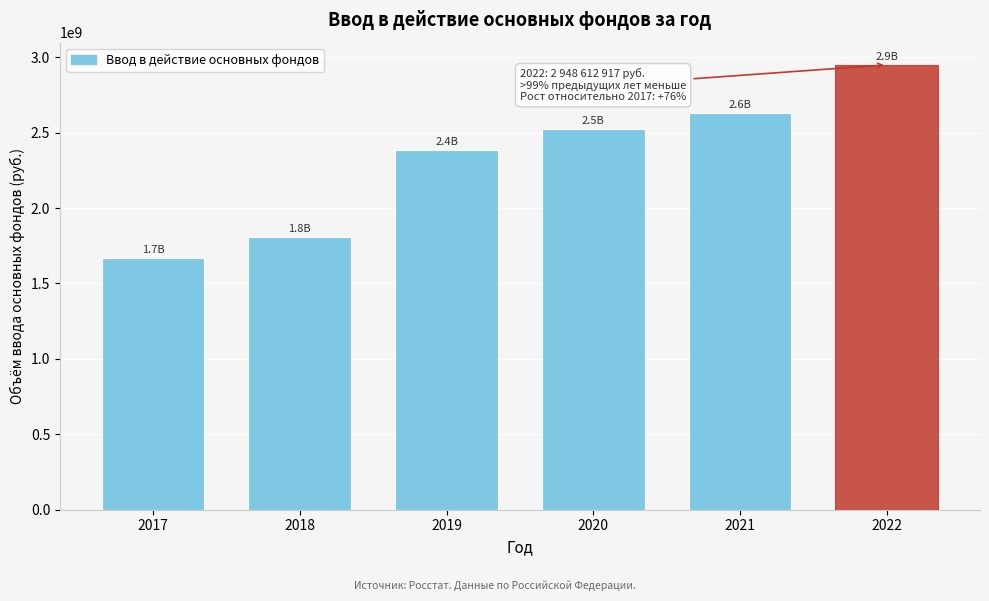

Reading left to right, list all the values displayed in this chart.

2017=1670365430	2018=1807119331	2019=2386848564	2020=2520581995	2021=2630073716	2022=2948612917